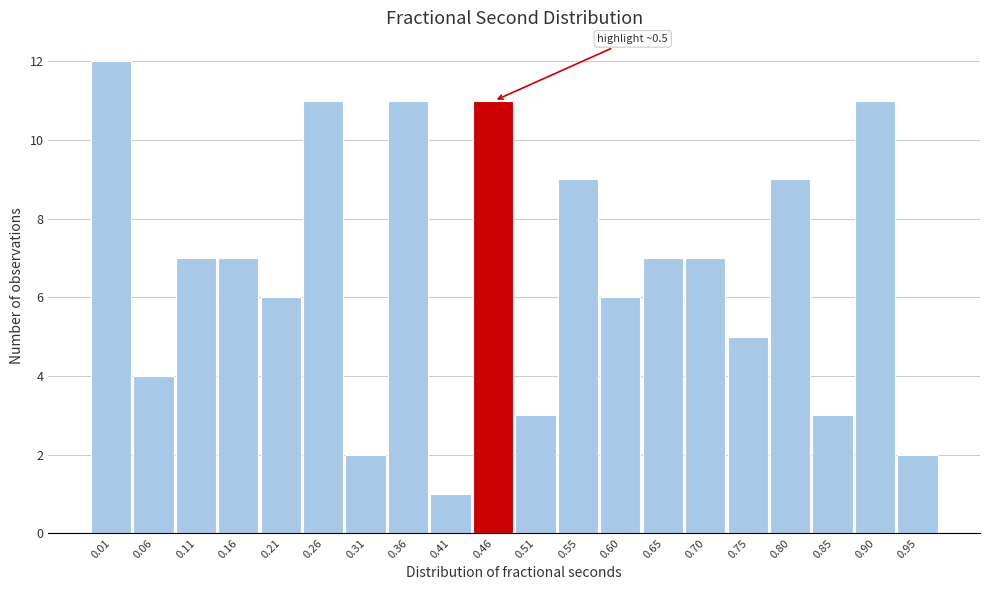

Reading left to right, what are all the values shown in this chart?

12	4	7	7	6	11	2	11	1	11	3	9	6	7	7	5	9	3	11	2